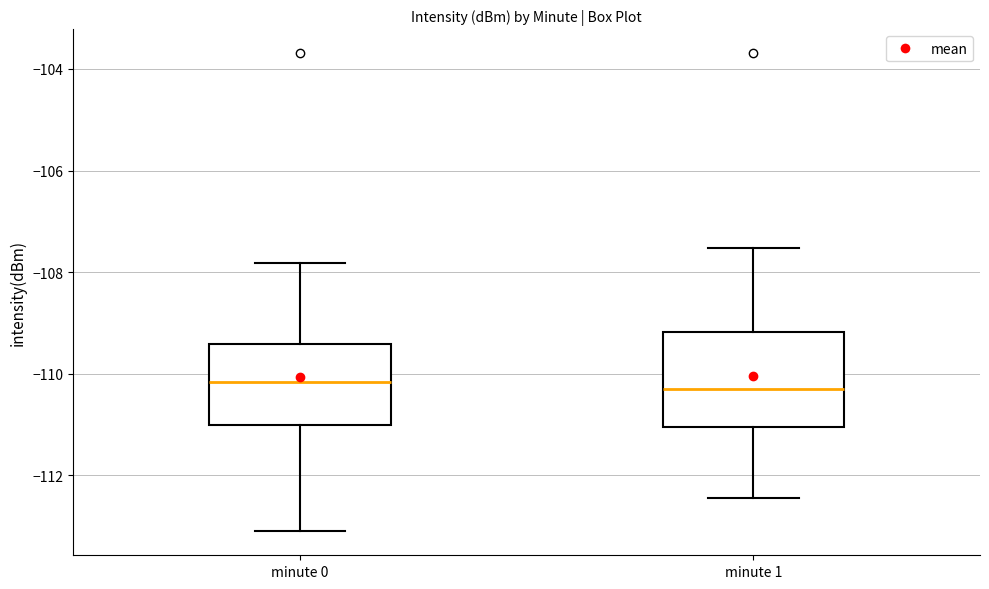

Comparing the boxes themselves (not the whiskers), which one is the tallest?

minute 1